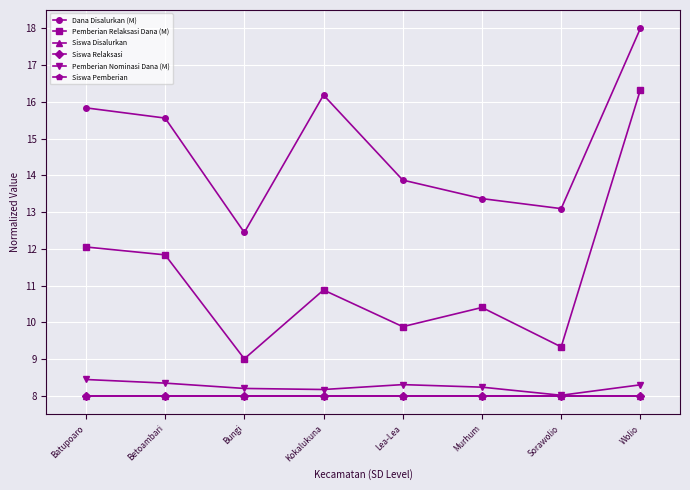

At which category is the sum across all series the highest?

Wolio